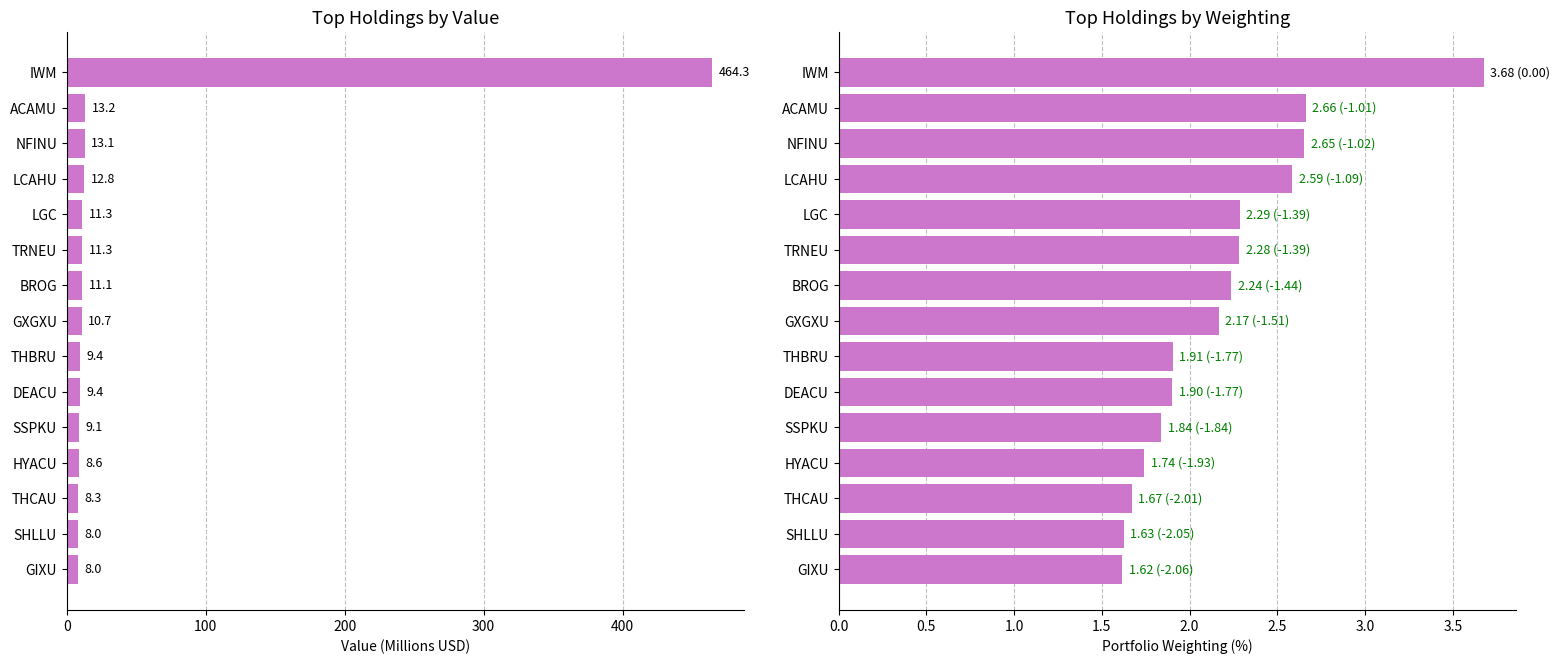

What is the smallest value displayed?

1.6